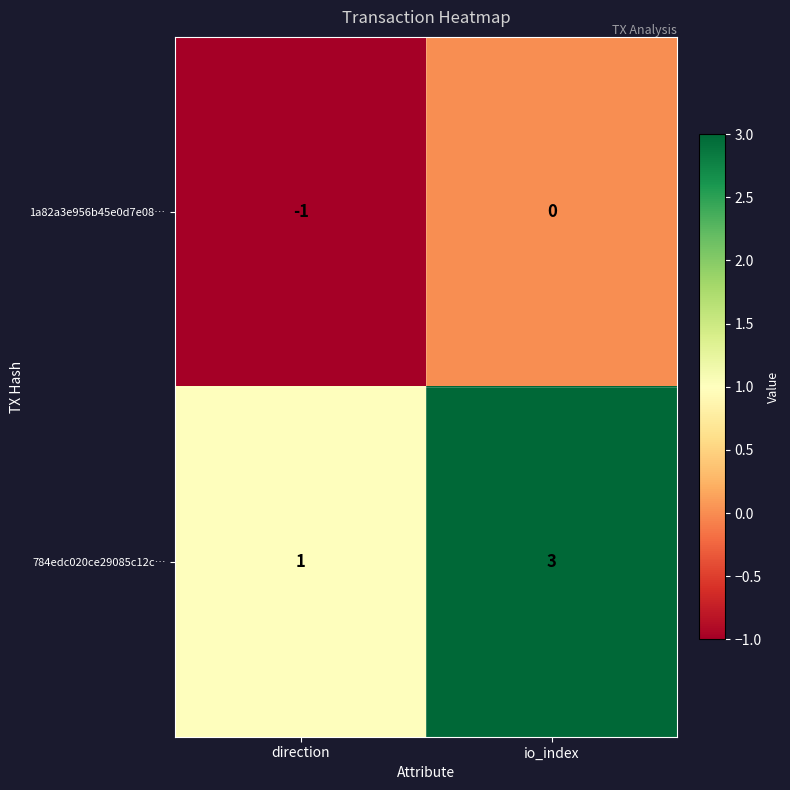

What is the difference between the highest and lowest values at io_index?

3